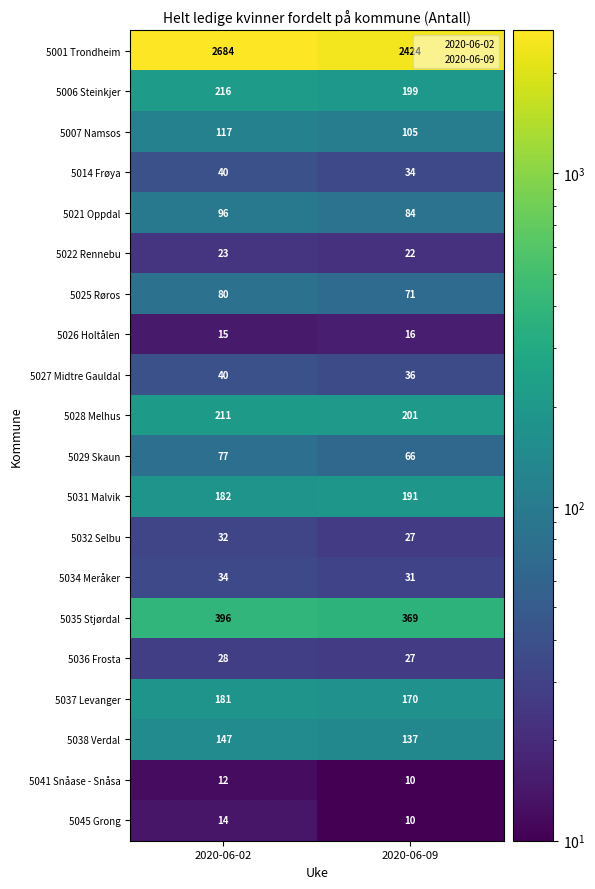

Rank the categories by 5006 Steinkjer value from highest to lowest.

2020-06-02, 2020-06-09